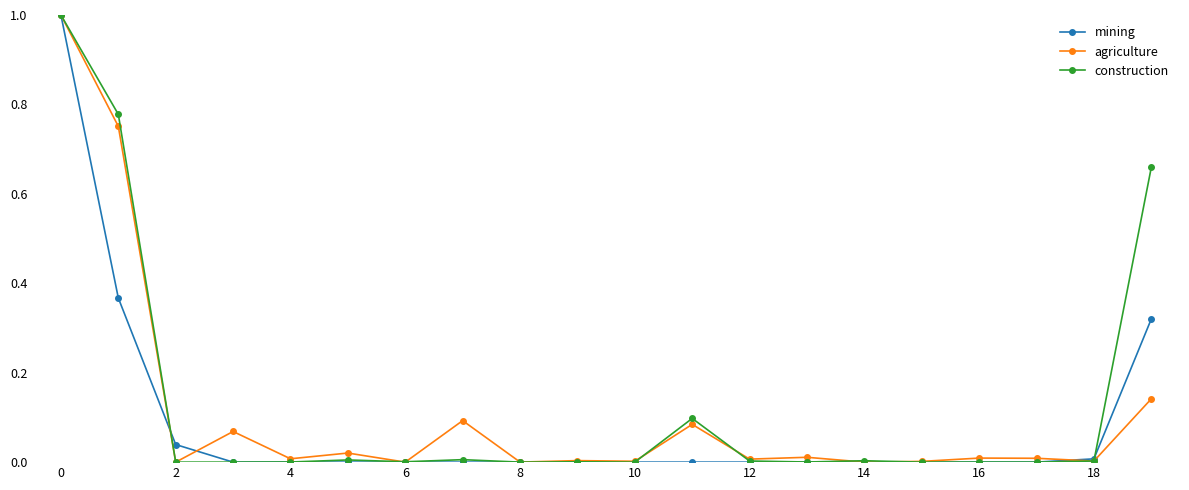

True or false: construction has more than 0 interior local peaks.

True